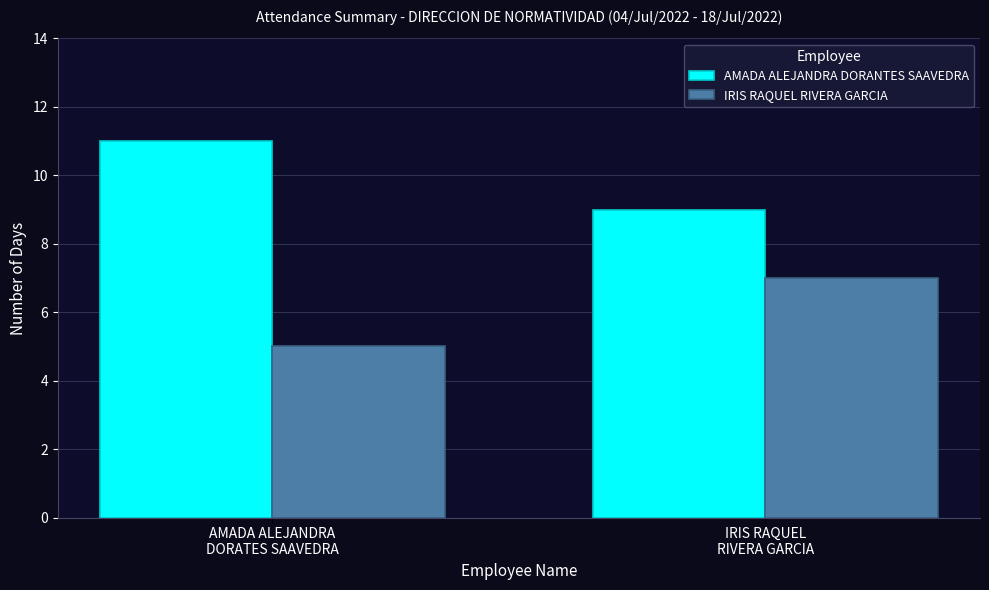

List the series in order of their peak value, lowest first.

IRIS RAQUEL RIVERA GARCIA, AMADA ALEJANDRA DORANTES SAAVEDRA